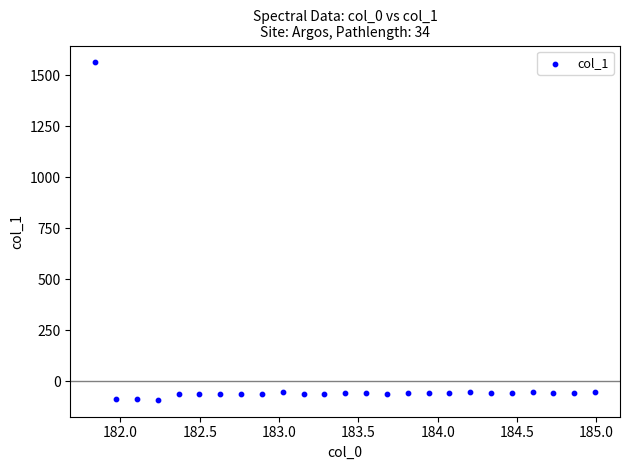

What is the range of Y values (max minus min)?

1653.0